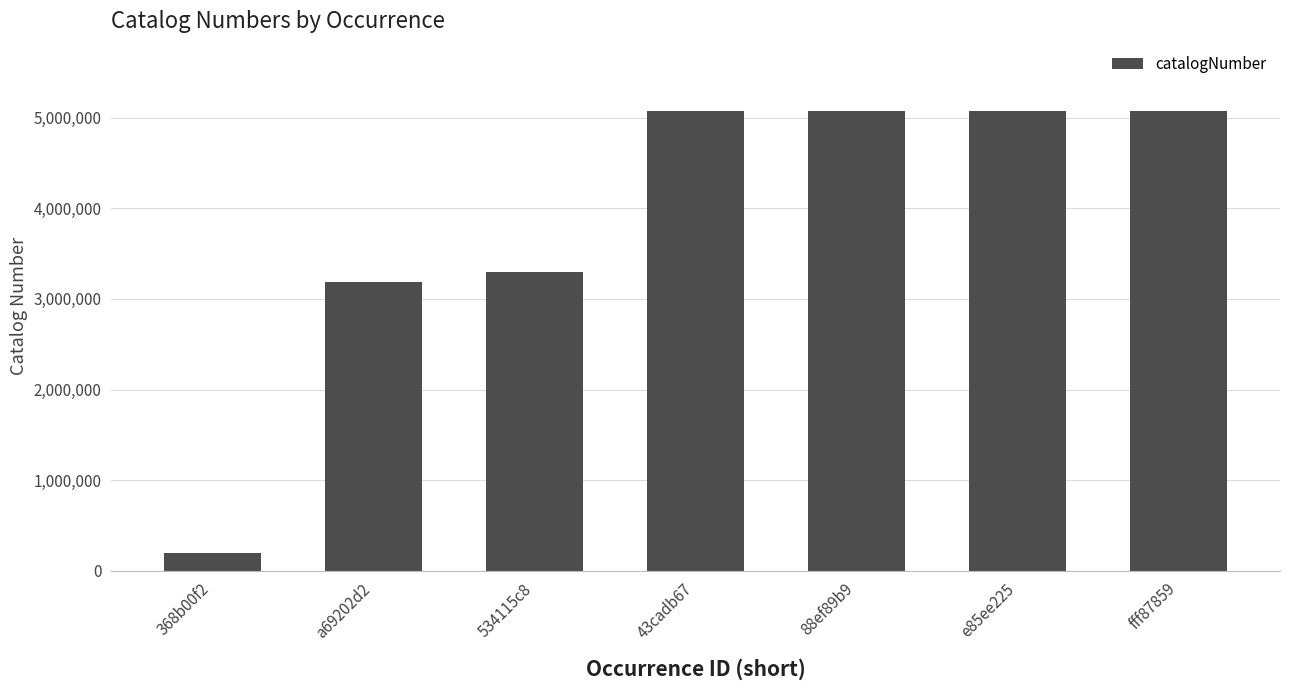

What is the label of the 1st bar from the right?

fff87859